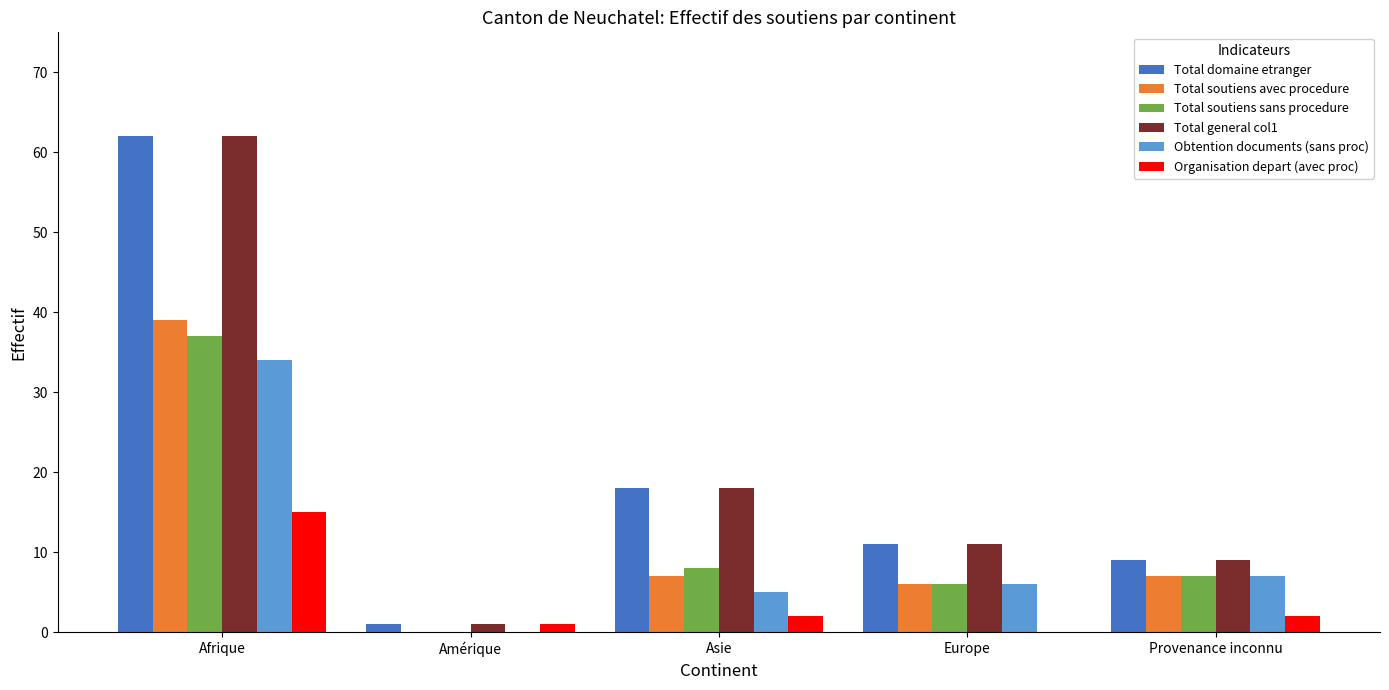

How many values in Organisation depart (avec proc) are above zero?

4